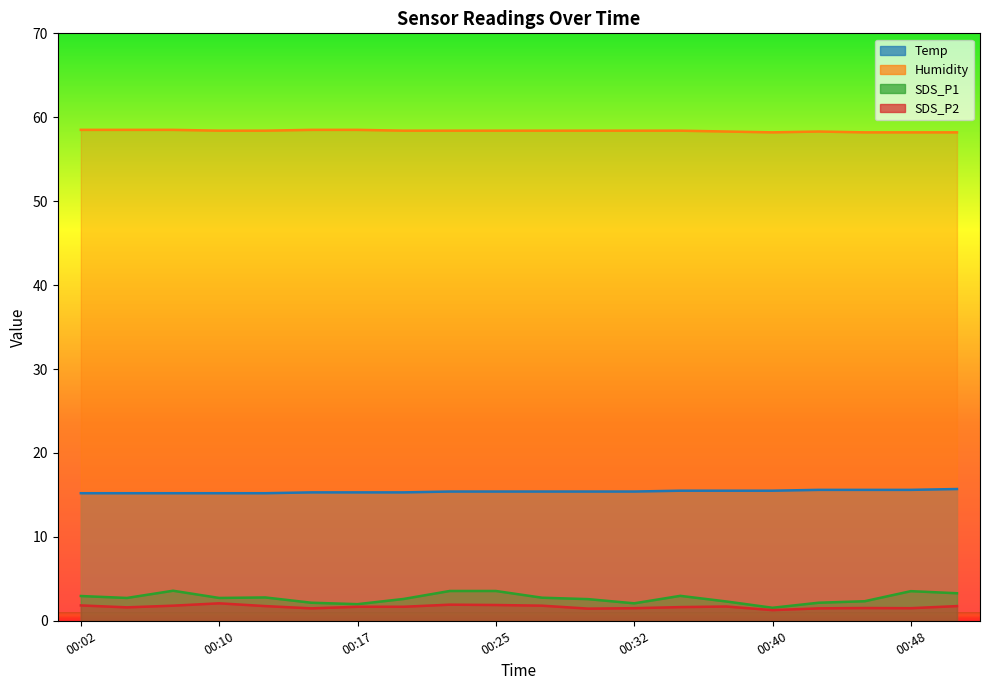

List the labels in order of SDS_P2 value, smallest first.

00:40, 00:30, 00:15, 00:43, 00:32, 00:48, 00:45, 00:04, 00:35, 00:17, 00:20, 00:37, 00:12, 00:50, 00:07, 00:27, 00:02, 00:25, 00:22, 00:10